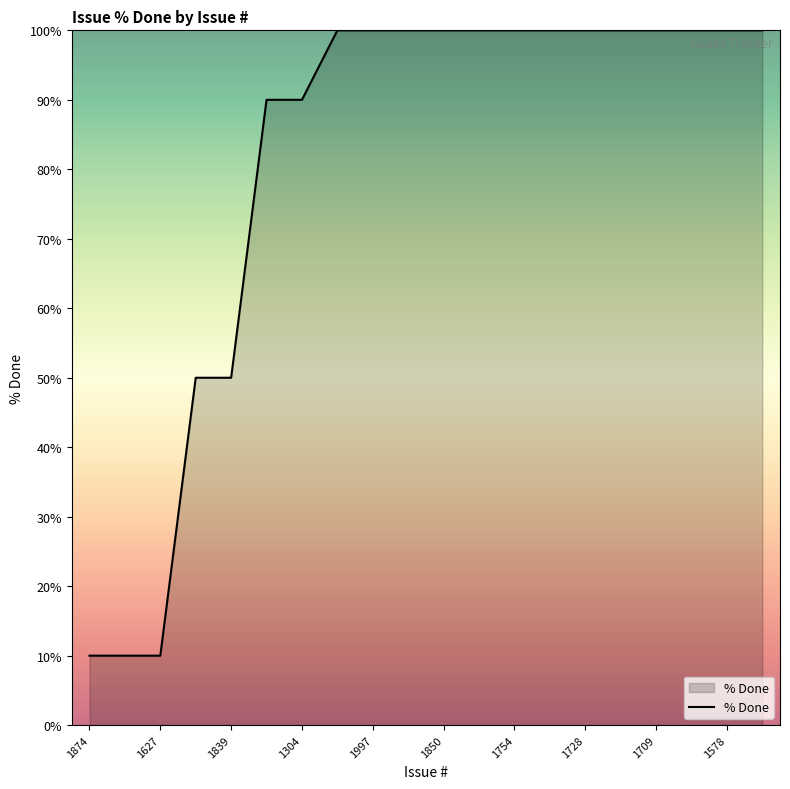

What is the greatest value displayed?

100